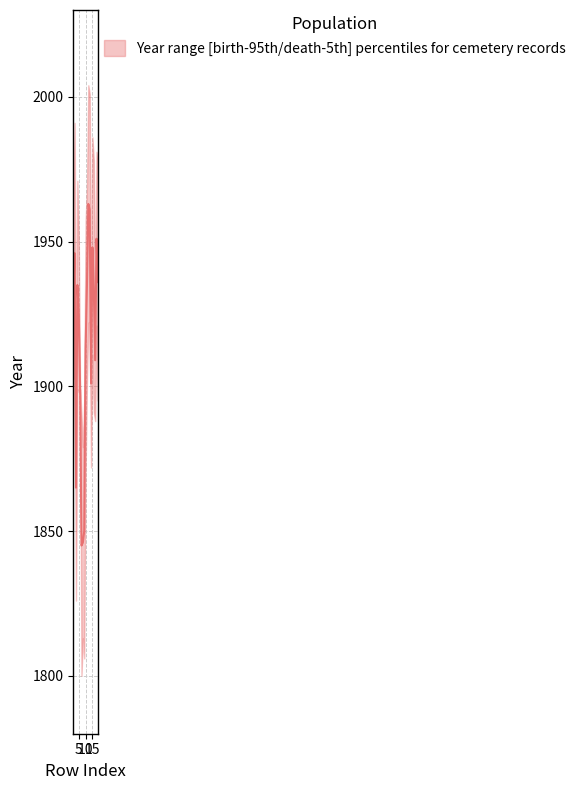

Where does the upper series first go above 1961?

2